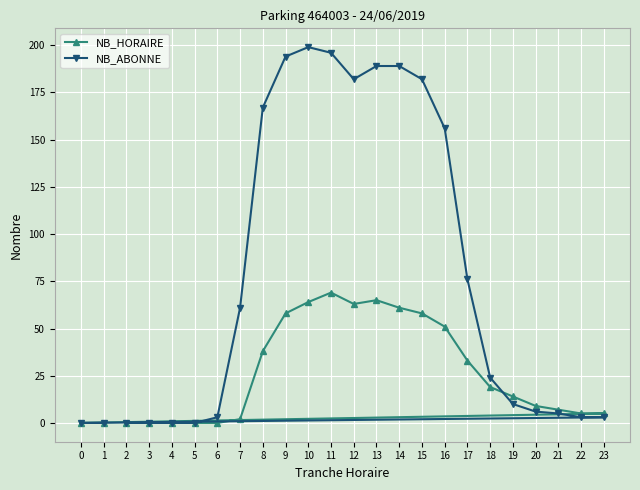

Read the NB_ABONNE value at 7.

61